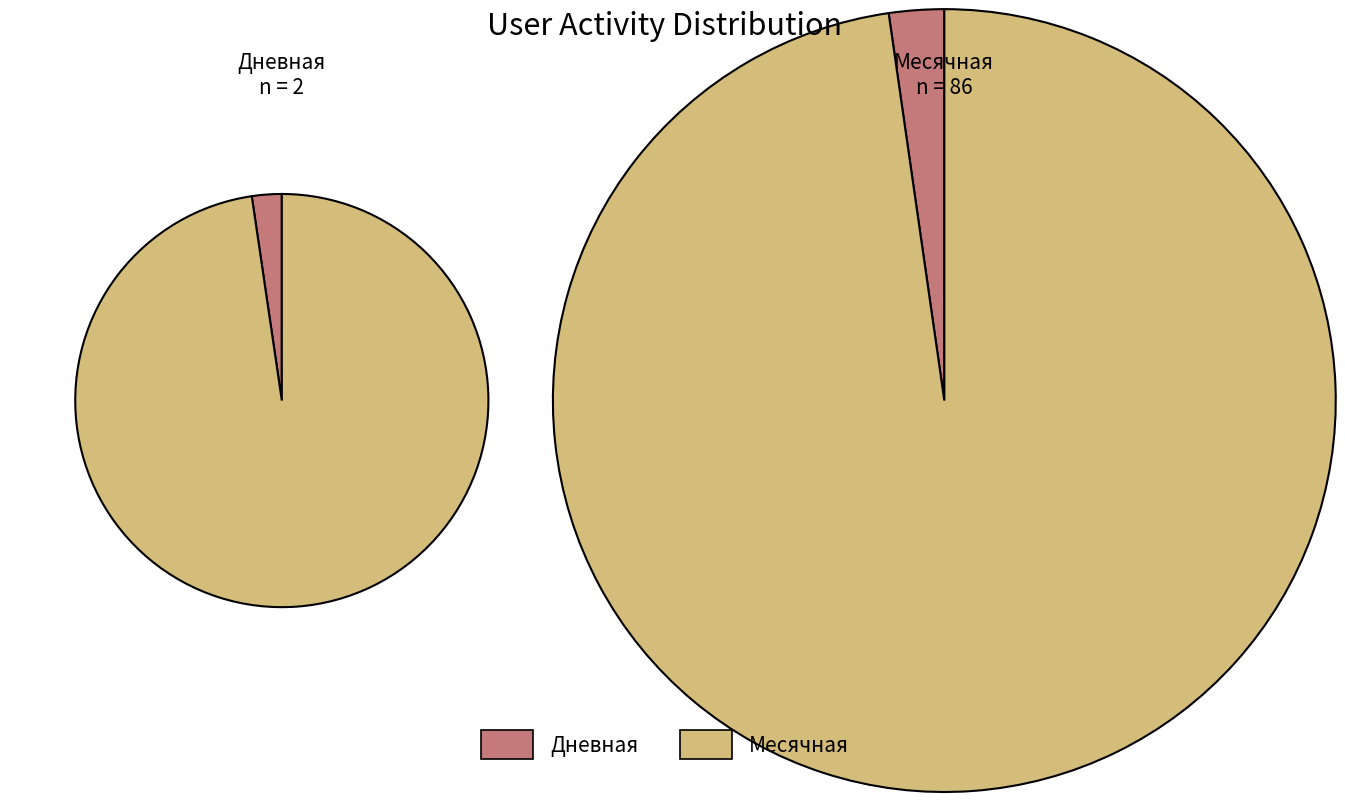

Which series has the largest range (max minus min)?

Месячная